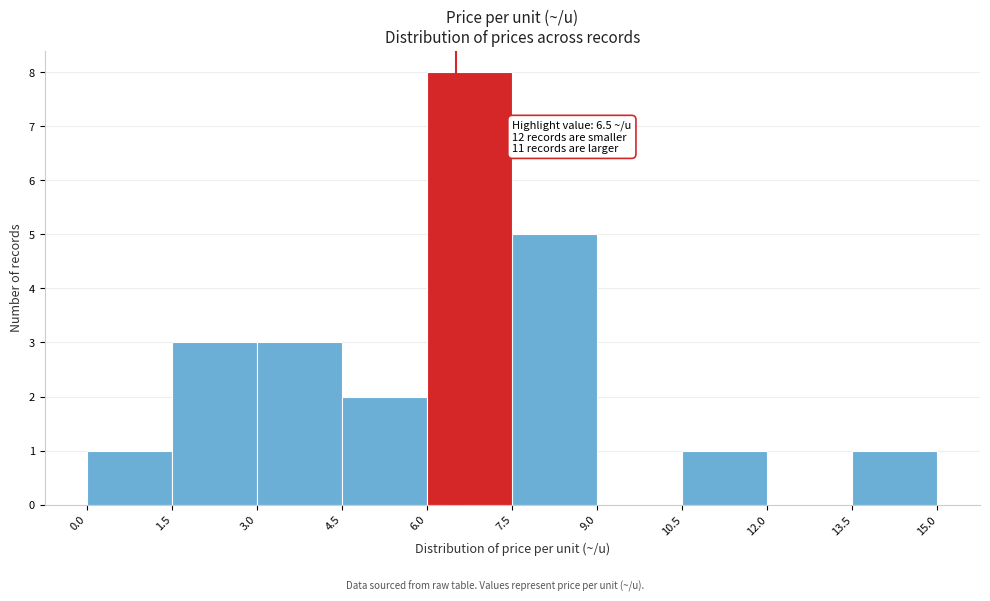

Over which range of the x-axis is the bar tallest?

6.0 to 7.5